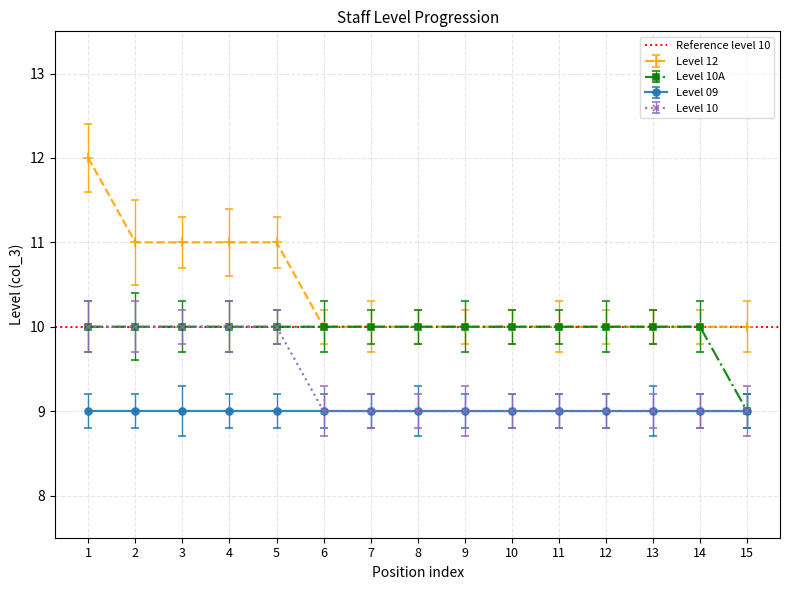

True or false: Level 12 has a value of 6 at 12.

False